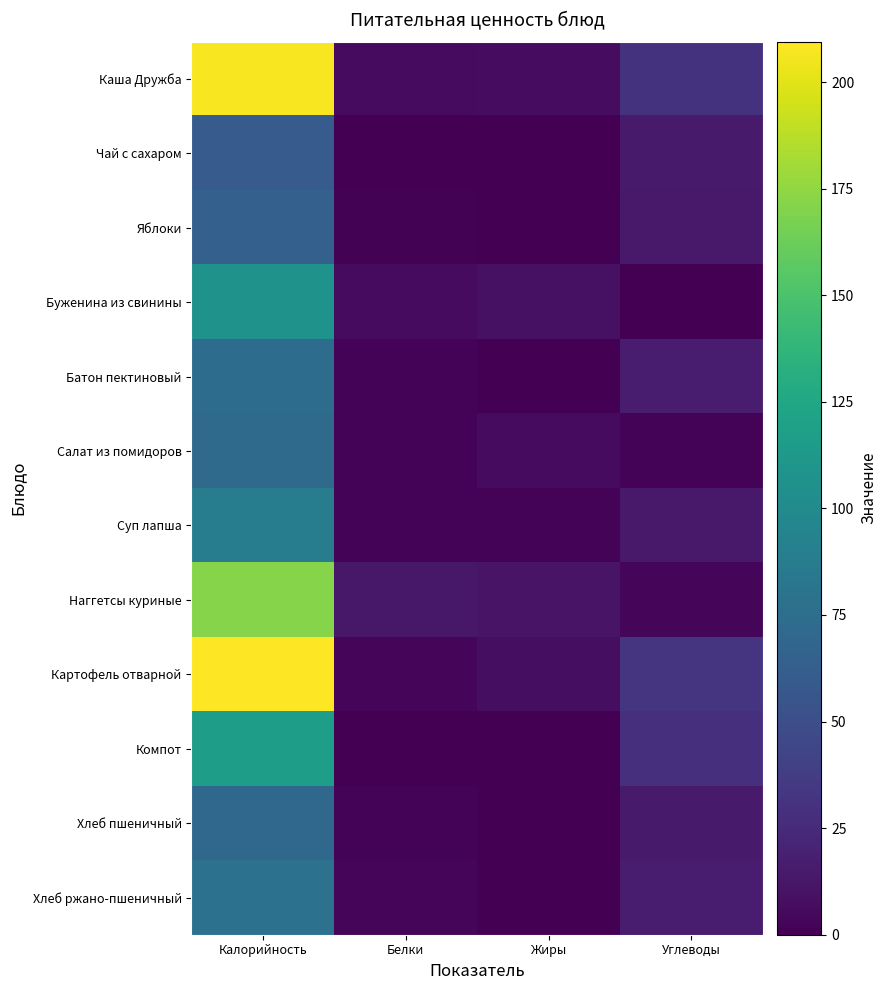

How many series are shown in this chart?

12